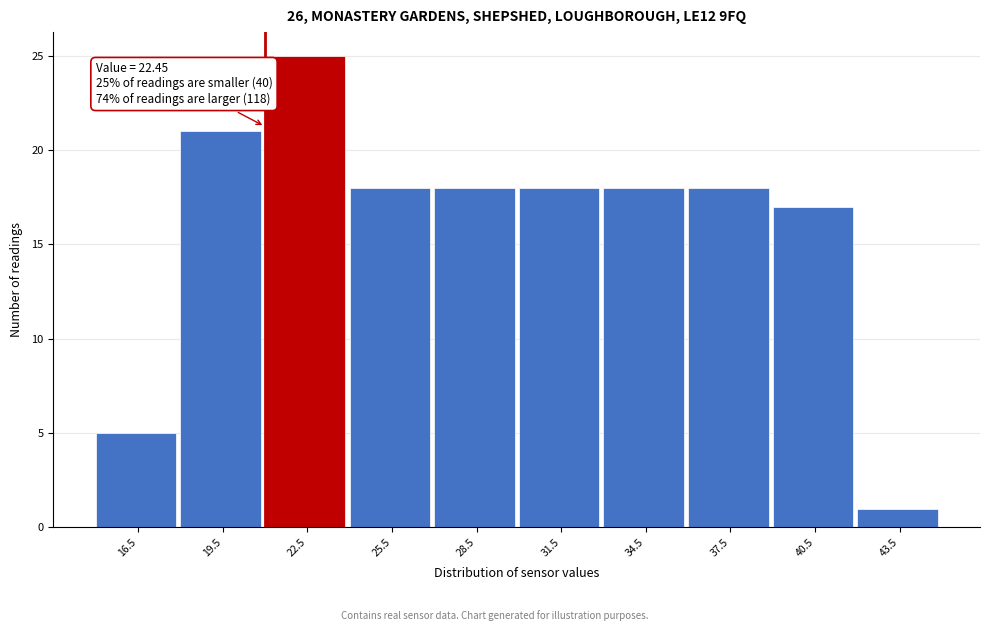

Which range on the x-axis has the tallest bar?

21 to 24